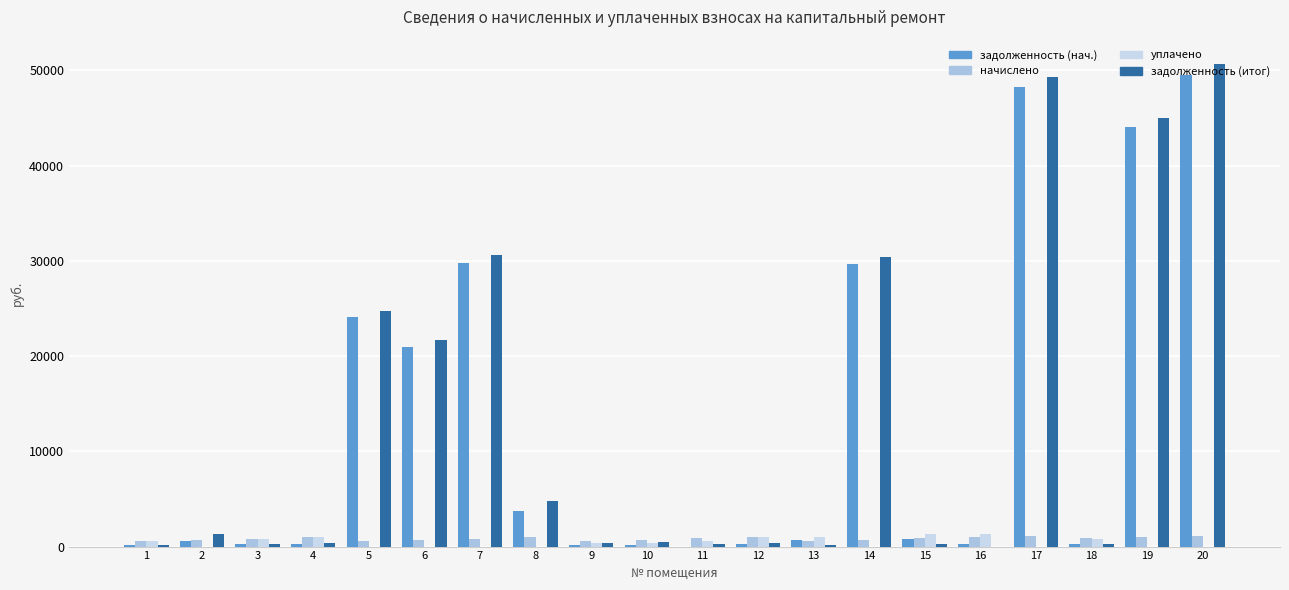

The value of задолженность (итог) at 6 is 6177.1. True or false?

False